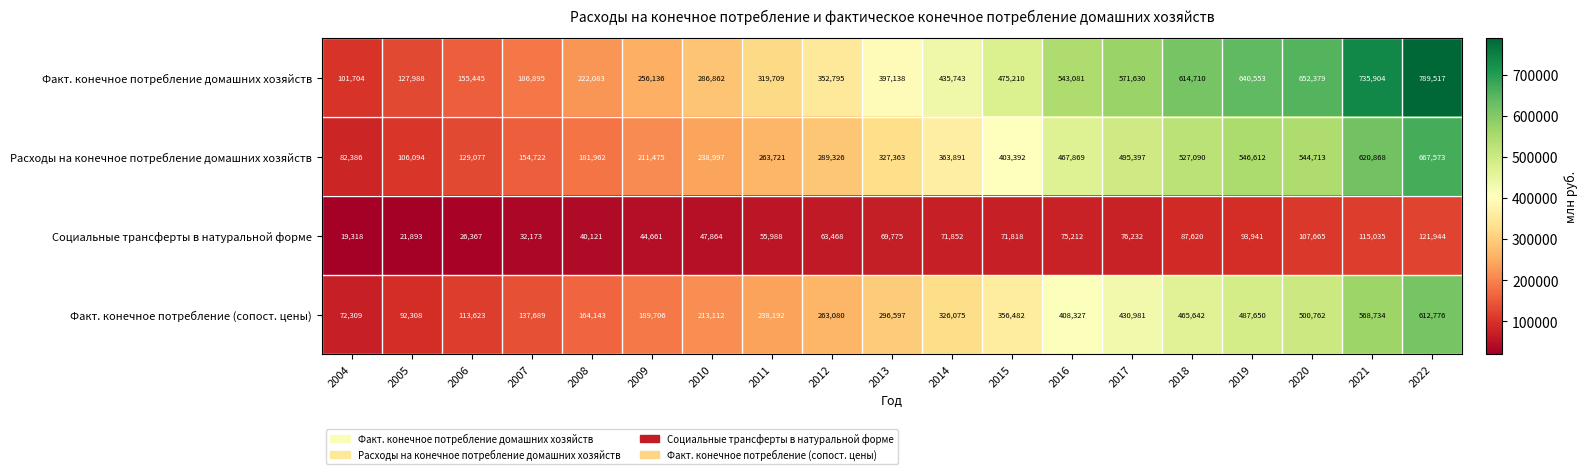

At which category is the sum across all series the highest?

2022